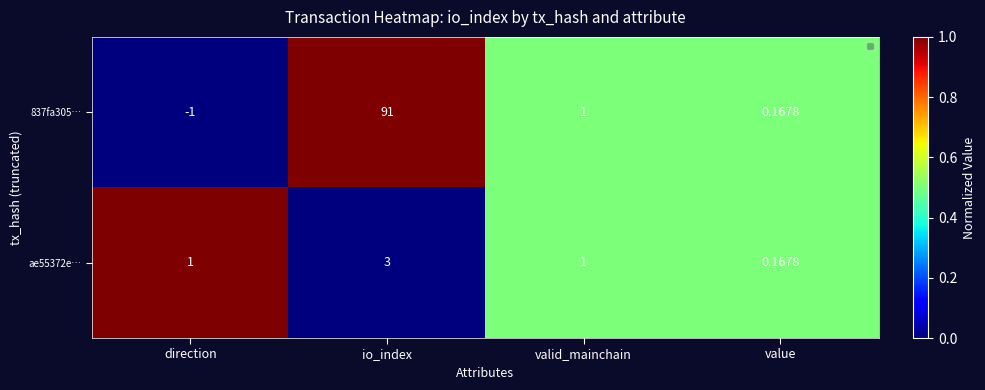

How many data points does each series have?

4